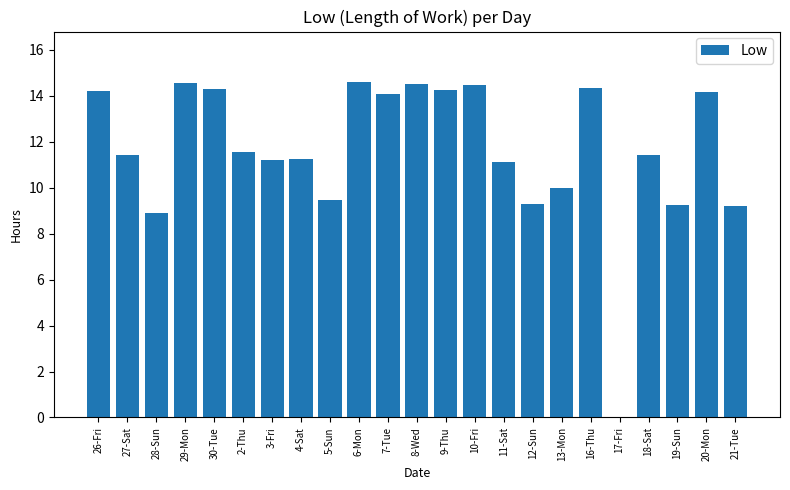

What is the change in value from 18-Sat to 21-Tue?

-2.2